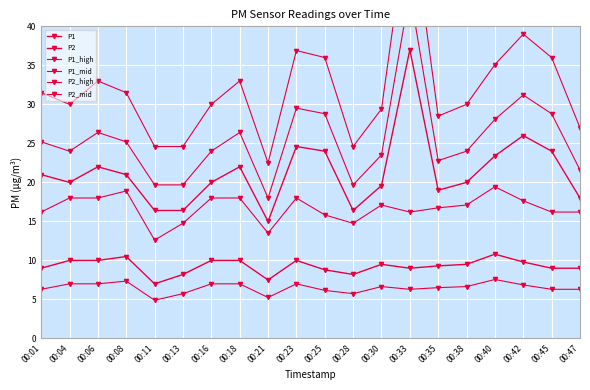

How many lines are shown in the chart?

6